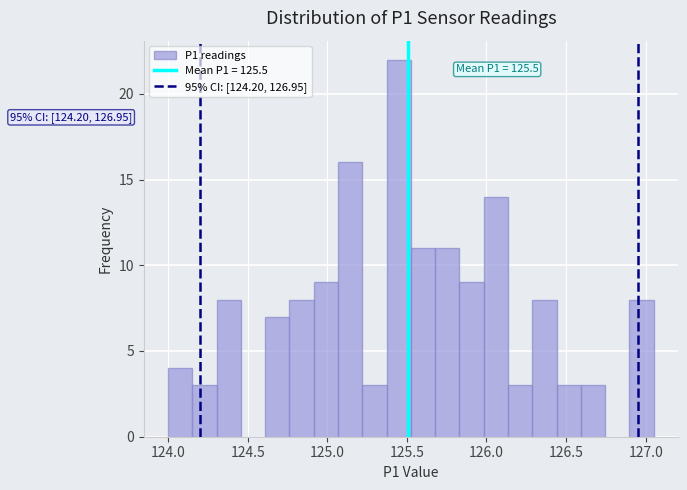

Around what value on the x-axis is the tallest bar? Give the approximate position of its centre, as read against the axis.

125.45